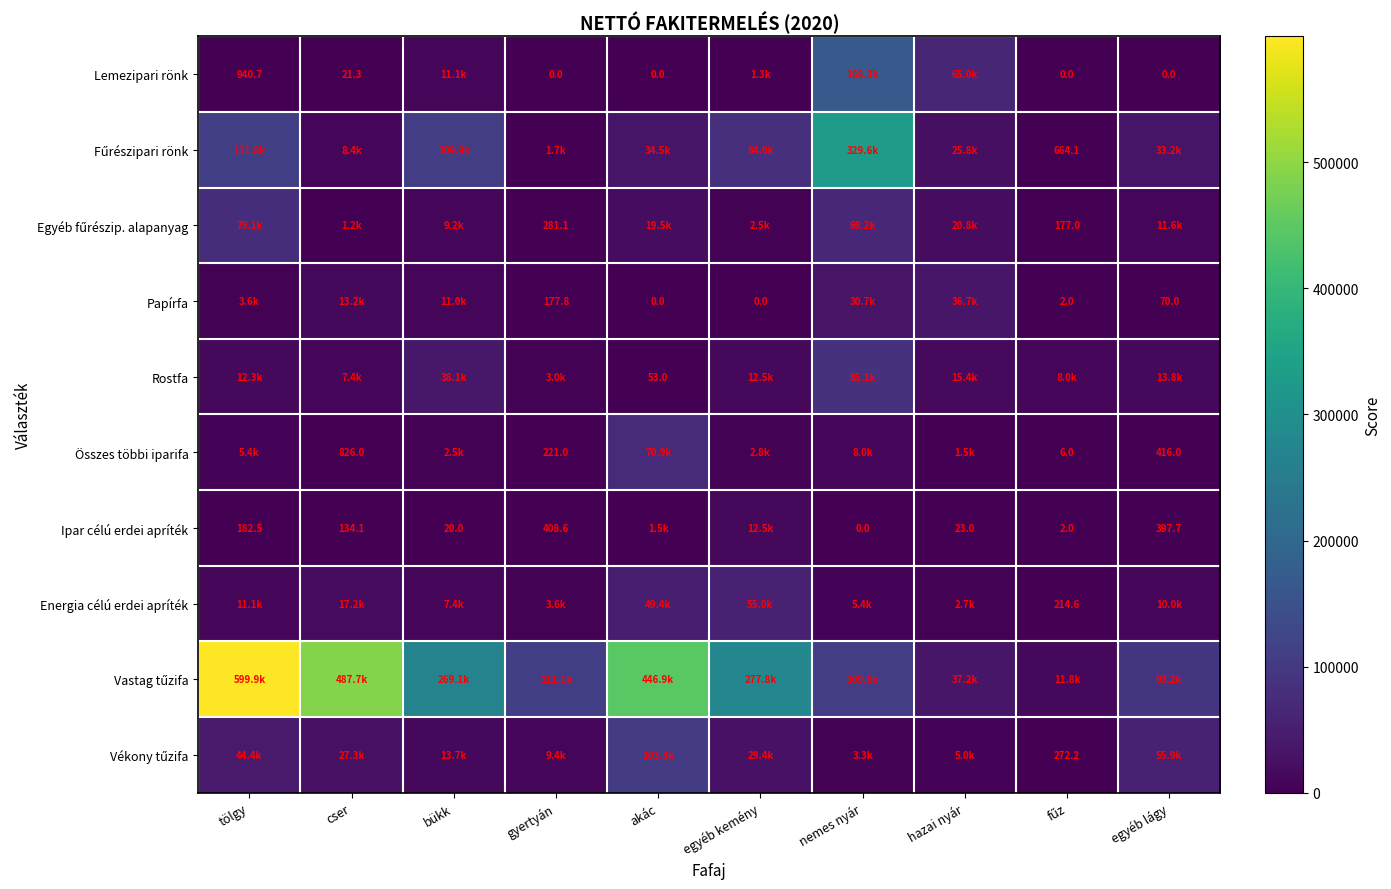

At which category is the sum across all series the highest?

tölgy